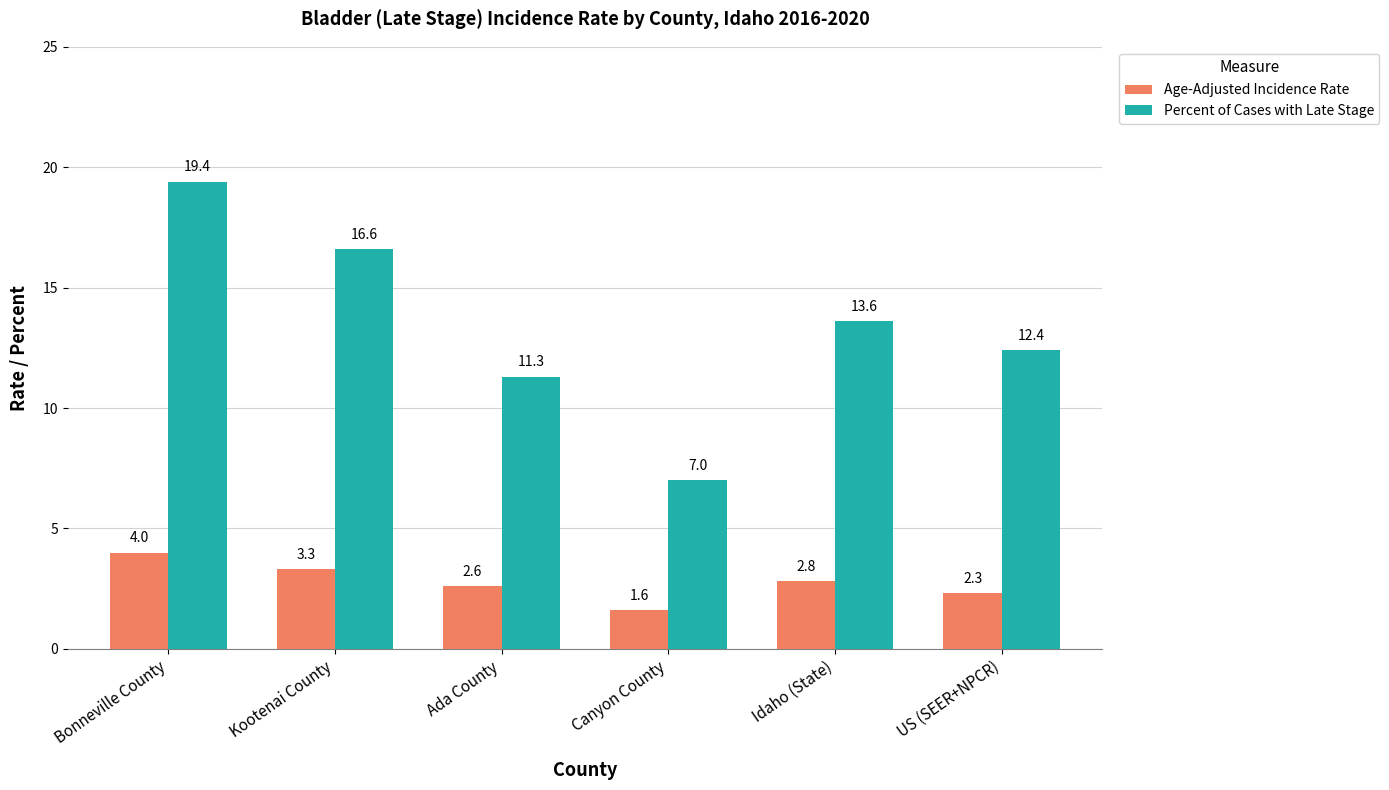

What is the highest value of the Age-Adjusted Incidence Rate series?

4.0